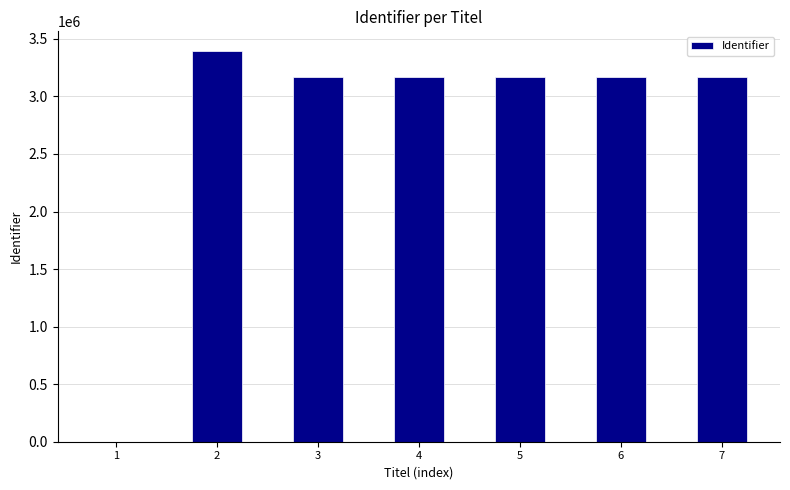

What is the sum of all values?

19236905